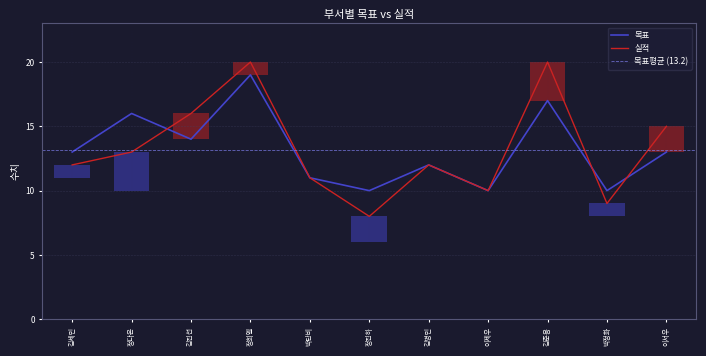

Where does the 목표 series first go above 13?

정다온